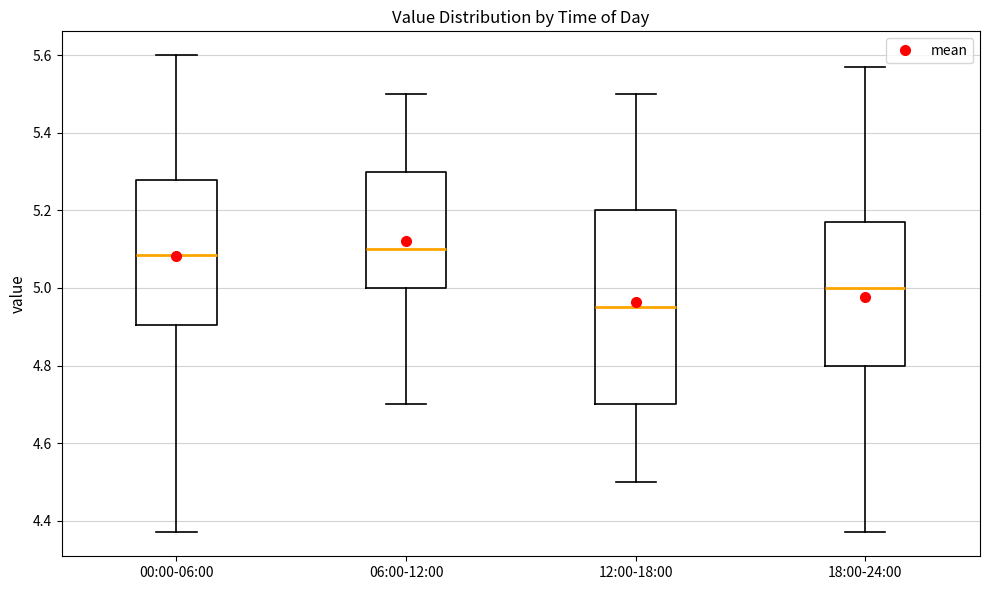

Which box is the tallest, from its lower edge to its upper edge?

12:00-18:00